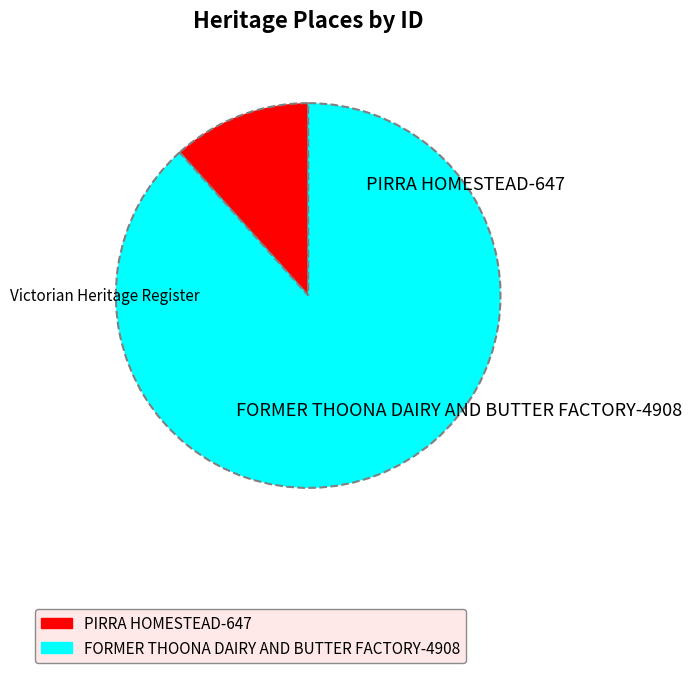

Between FORMER THOONA DAIRY AND BUTTER FACTORY and PIRRA HOMESTEAD, which is larger?

FORMER THOONA DAIRY AND BUTTER FACTORY